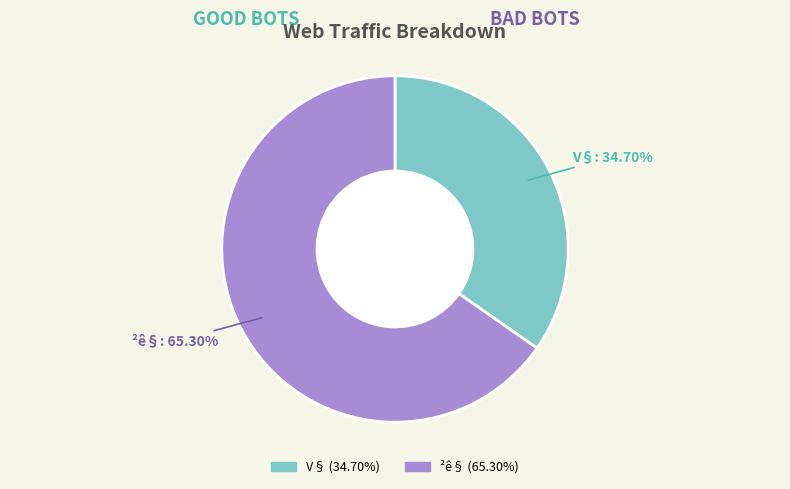

Count the number of slices in the pie.

2